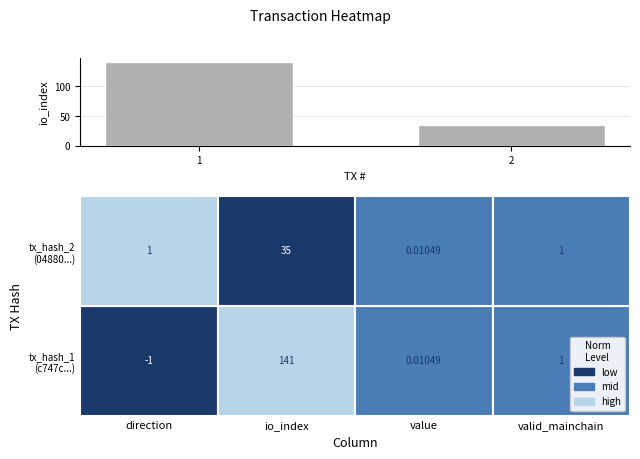

Which has a higher value, 1 or 2?

1